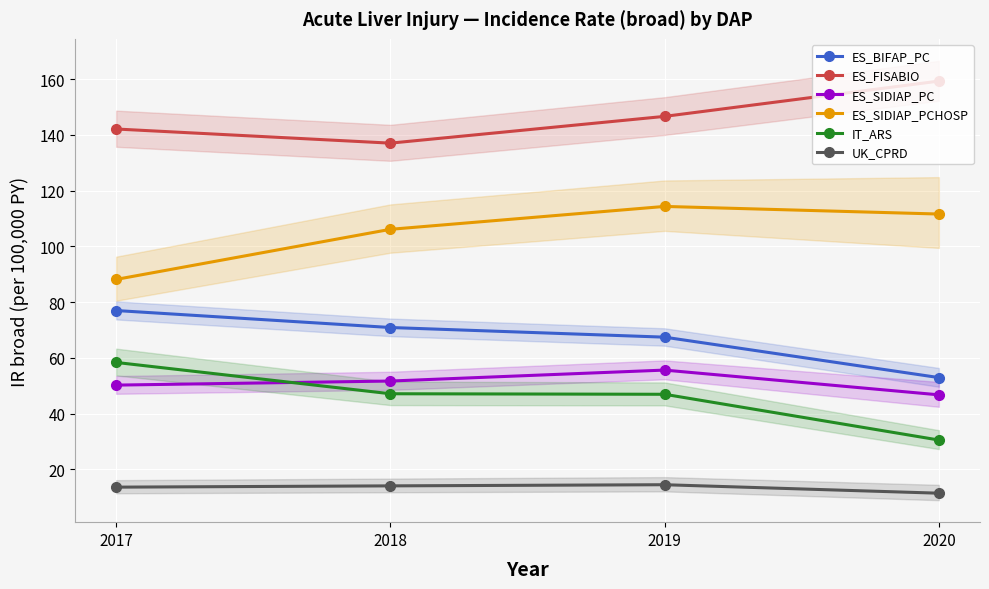

Reading left to right, list all the values displayed in this chart.

ES_BIFAP_PC: 77.0	70.9	67.5	53.0
ES_FISABIO: 142.1	137.0	146.6	159.3
ES_SIDIAP_PC: 50.2	51.7	55.6	46.8
ES_SIDIAP_PCHOSP: 88.2	106.1	114.3	111.6
IT_ARS: 58.4	47.1	47.0	30.6
UK_CPRD: 13.7	14.1	14.5	11.5